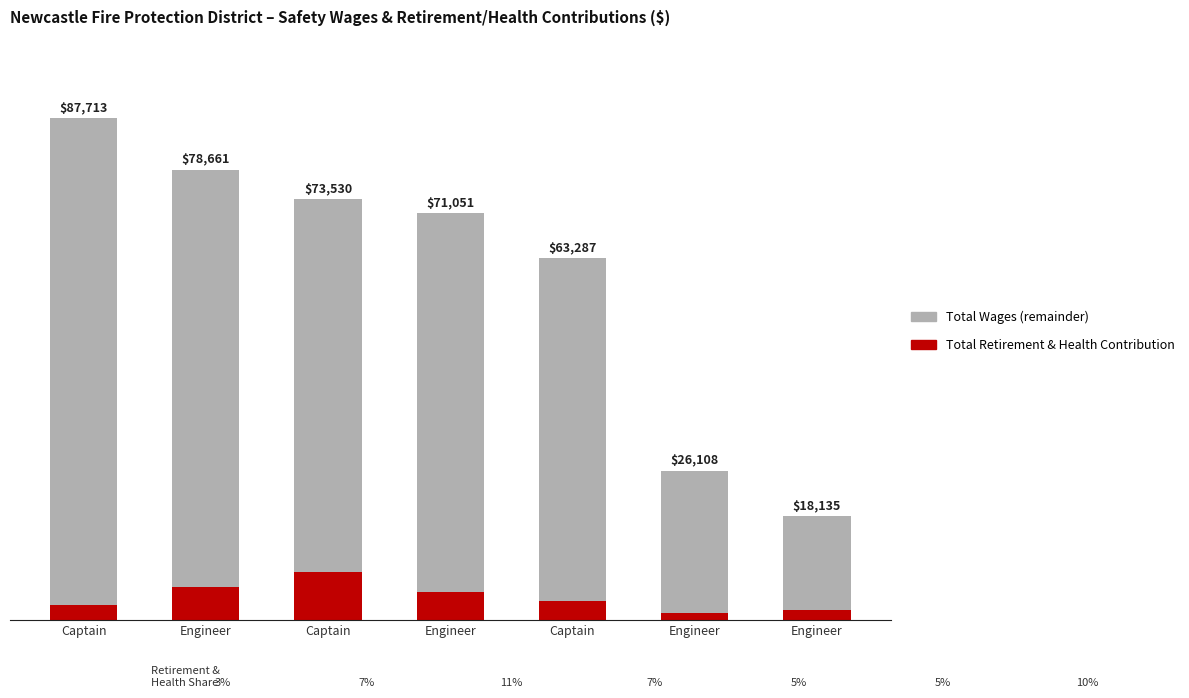

What are all the series names shown in the legend?

Total Wages (remainder), Total Retirement & Health Contribution